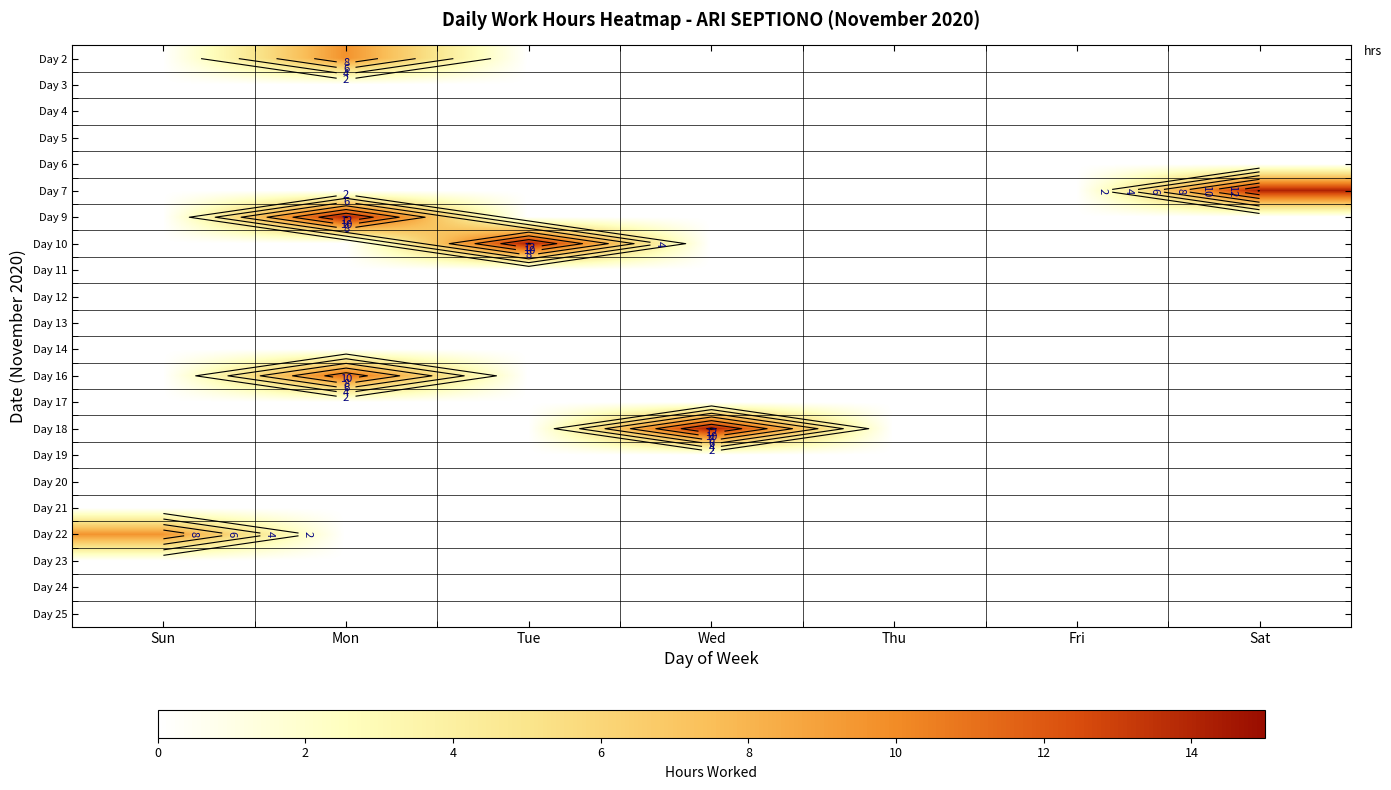

What is the total value across all series at Sun?

9.6